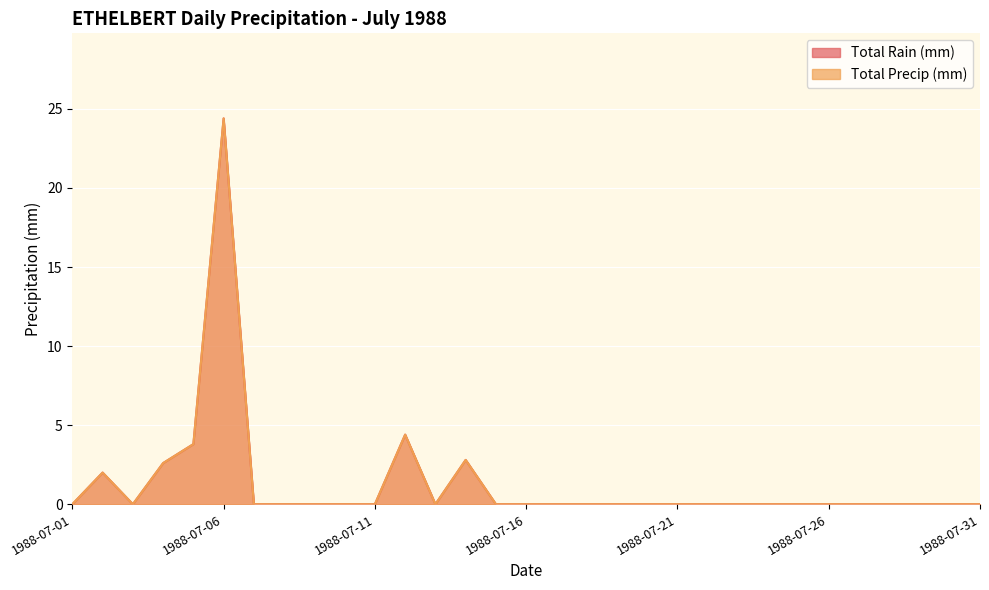

Reading left to right, transcribe all the data shown in this chart.

Total Rain (mm): 1988-07-01=0.0	1988-07-02=2.0	1988-07-03=0.0	1988-07-04=2.6	1988-07-05=3.8	1988-07-06=24.4	1988-07-07=0.0	1988-07-08=0.0	1988-07-09=0.0	1988-07-10=0.0	1988-07-11=0.0	1988-07-12=4.4	1988-07-13=0.0	1988-07-14=2.8	1988-07-15=0.0	1988-07-16=0.0	1988-07-17=0.0	1988-07-18=0.0	1988-07-19=0.0	1988-07-20=0.0	1988-07-21=0.0	1988-07-22=0.0	1988-07-23=0.0	1988-07-24=0.0	1988-07-25=0.0	1988-07-26=0.0	1988-07-27=0.0	1988-07-28=0.0	1988-07-29=0.0	1988-07-30=0.0	1988-07-31=0.0
Total Precip (mm): 1988-07-01=0.0	1988-07-02=2.0	1988-07-03=0.0	1988-07-04=2.6	1988-07-05=3.8	1988-07-06=24.4	1988-07-07=0.0	1988-07-08=0.0	1988-07-09=0.0	1988-07-10=0.0	1988-07-11=0.0	1988-07-12=4.4	1988-07-13=0.0	1988-07-14=2.8	1988-07-15=0.0	1988-07-16=0.0	1988-07-17=0.0	1988-07-18=0.0	1988-07-19=0.0	1988-07-20=0.0	1988-07-21=0.0	1988-07-22=0.0	1988-07-23=0.0	1988-07-24=0.0	1988-07-25=0.0	1988-07-26=0.0	1988-07-27=0.0	1988-07-28=0.0	1988-07-29=0.0	1988-07-30=0.0	1988-07-31=0.0